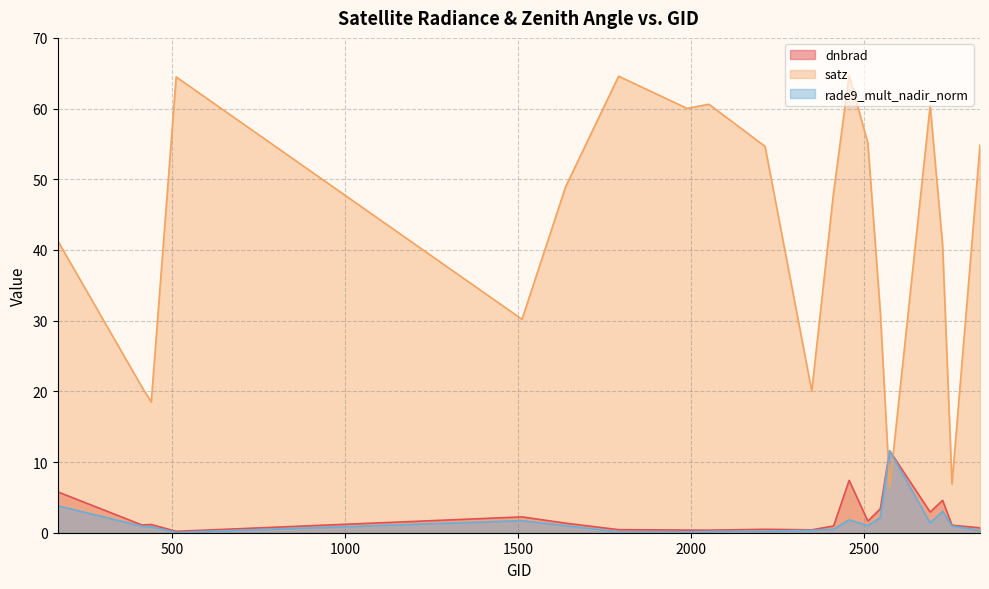

True or false: rade9_mult_nadir_norm has a value of 0.1 at 1988.

True